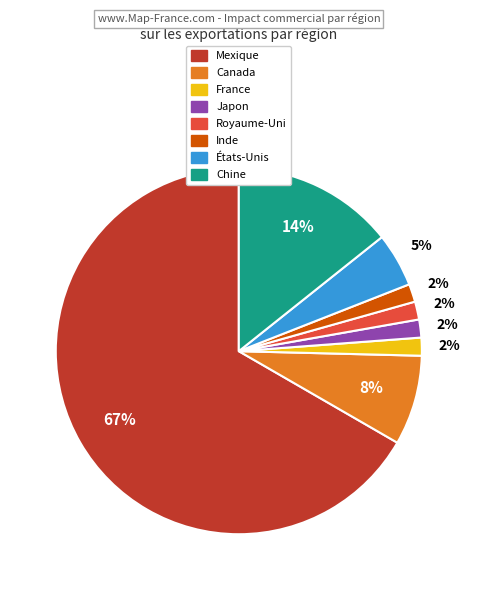

Is there any slice that represents more than half of the pie?

Yes